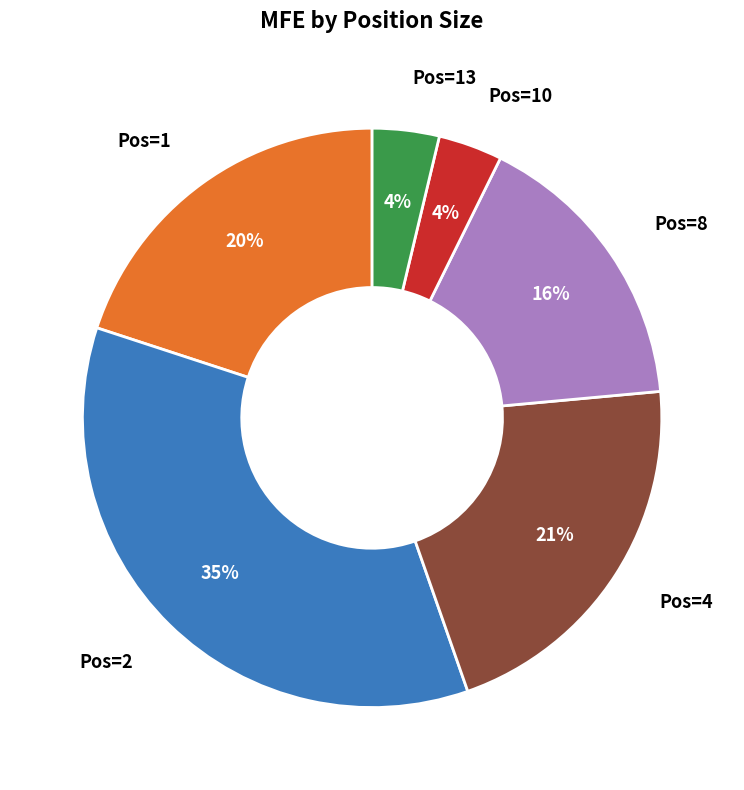

Between Pos=13 and Pos=1, which is larger?

Pos=1